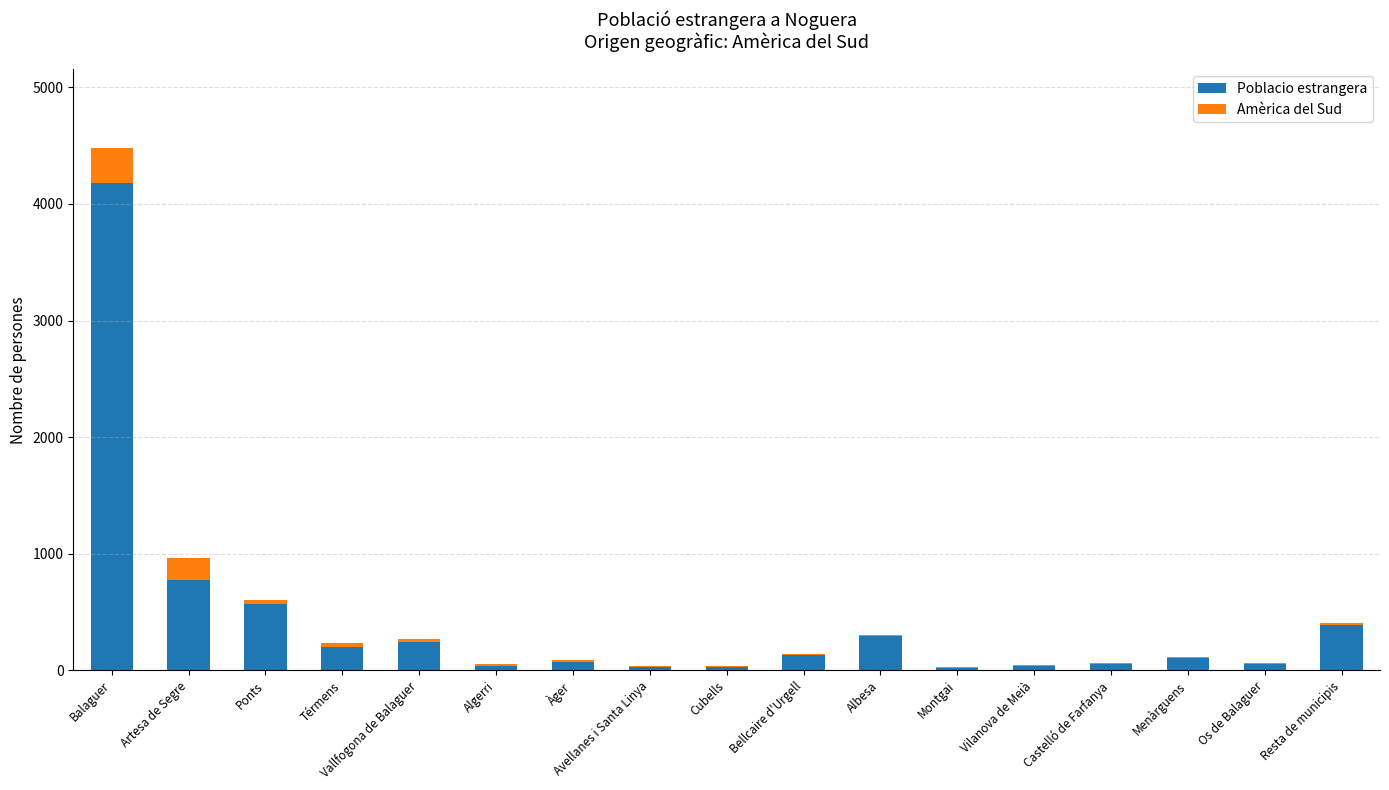

At which category is the sum across all series the highest?

Balaguer